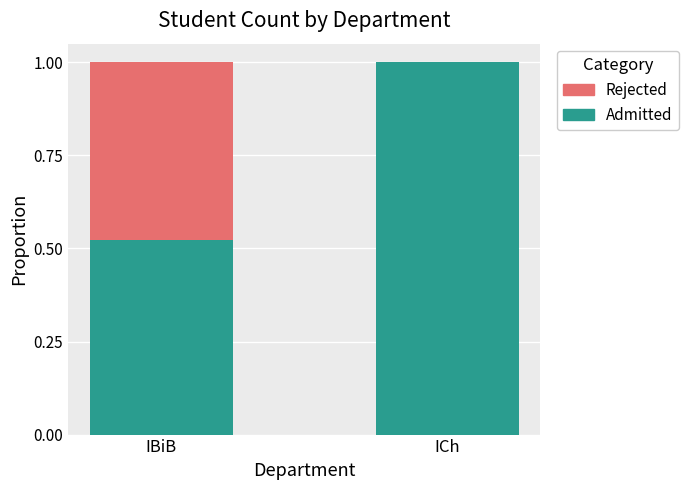

Does the chart contain stacked bars?

Yes